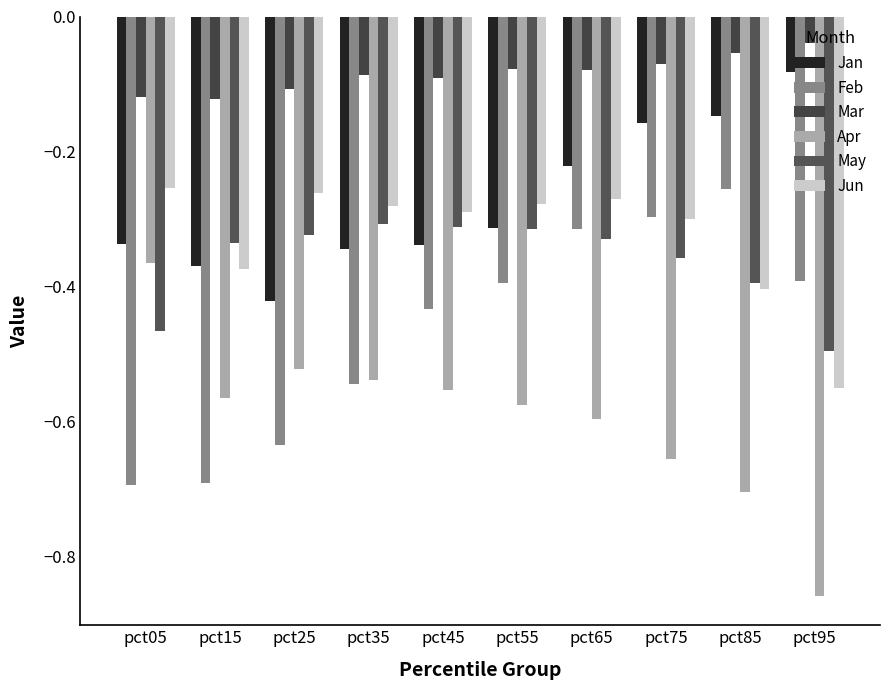

The May series shows -0.5 at pct55. True or false?

False